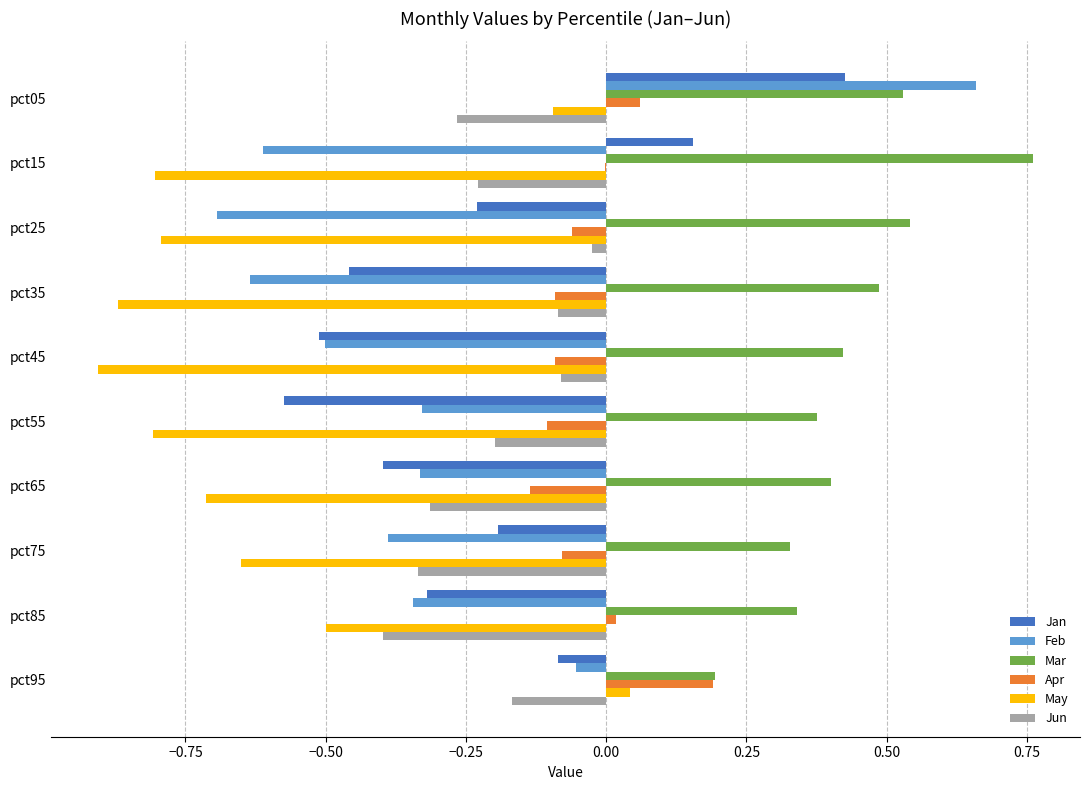

What is the sum of all May values?

-6.1